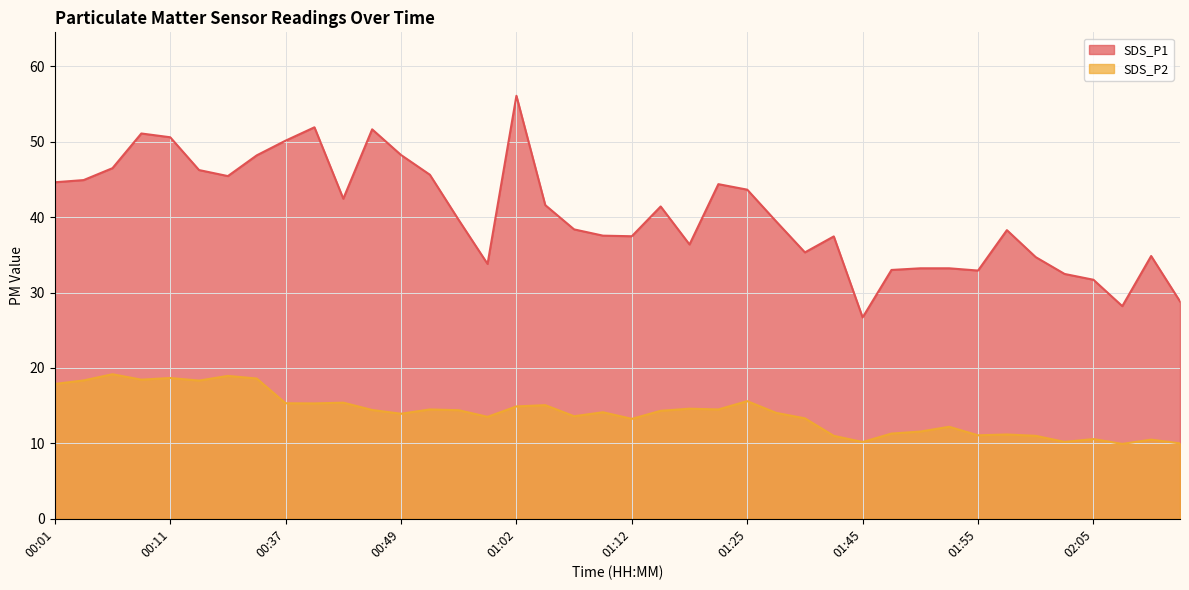

How many values in the SDS_P1 series are below 39?

19